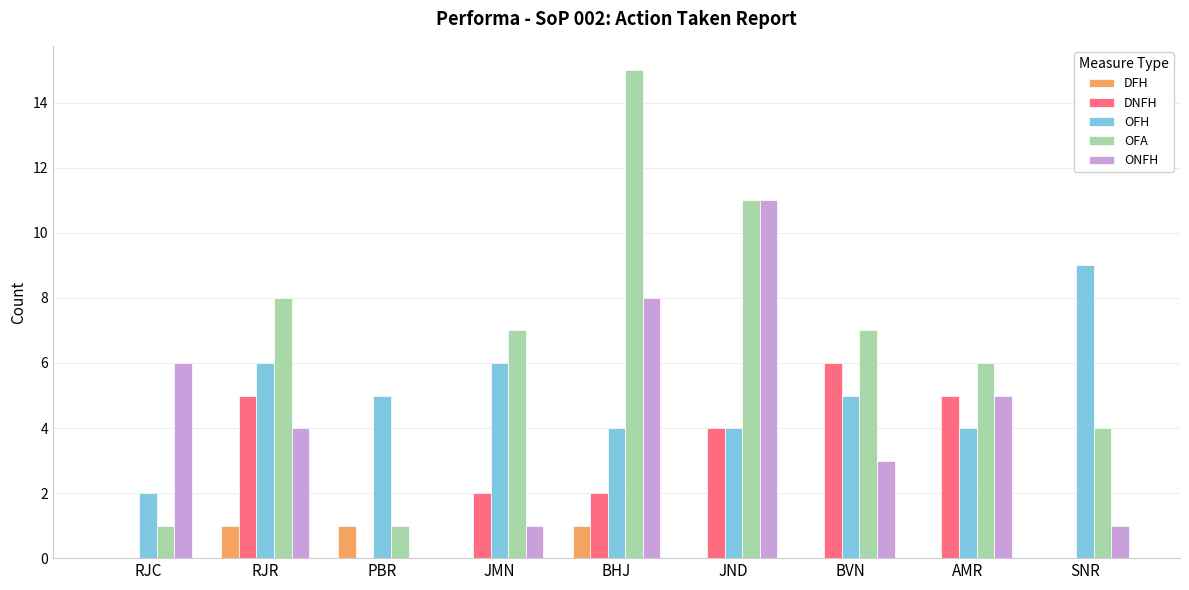

Which series has the largest total across all categories?

OFA